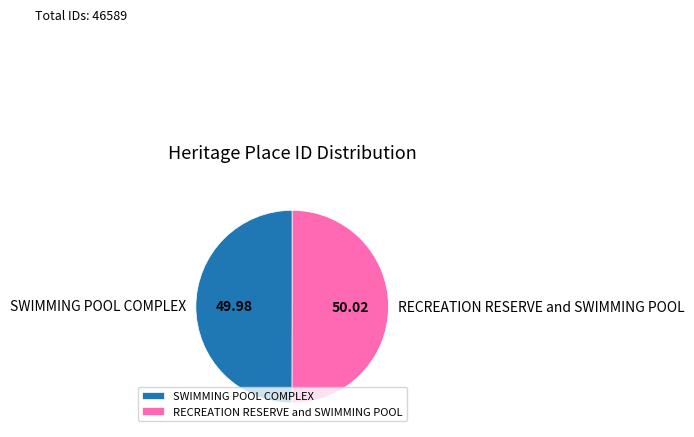

Combined, do SWIMMING POOL COMPLEX and RECREATION RESERVE and SWIMMING POOL account for over 50%?

Yes